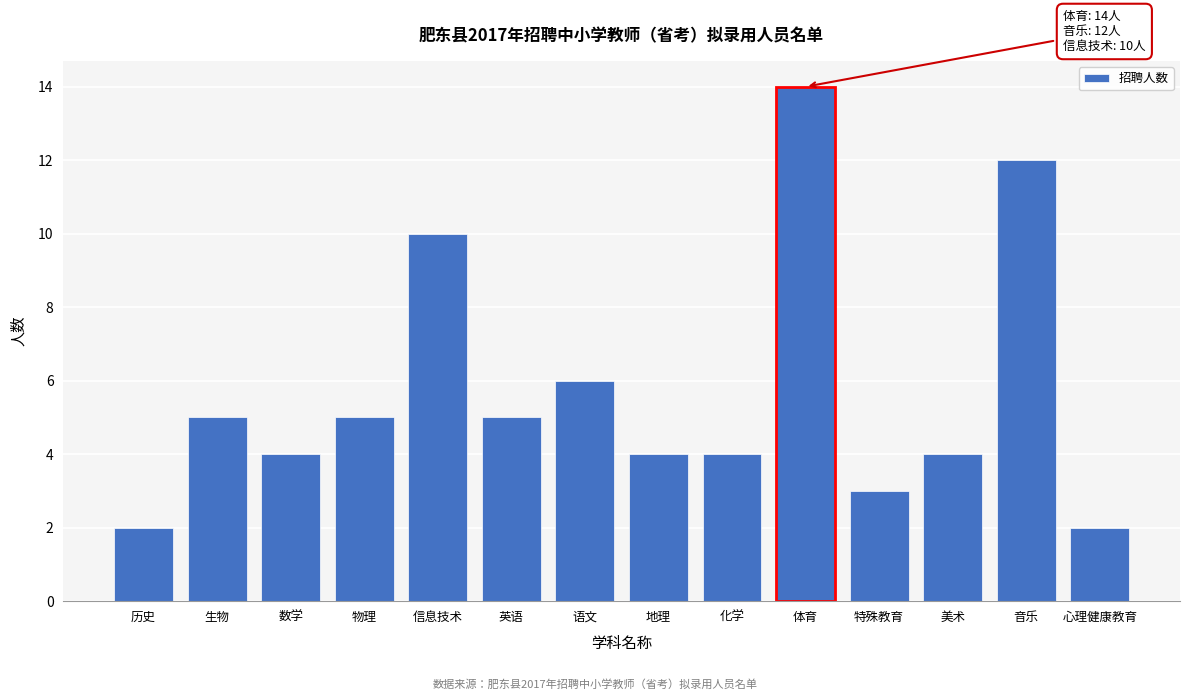

Reading right to left, list all the values displayed in this chart.

2	12	4	3	14	4	4	6	5	10	5	4	5	2